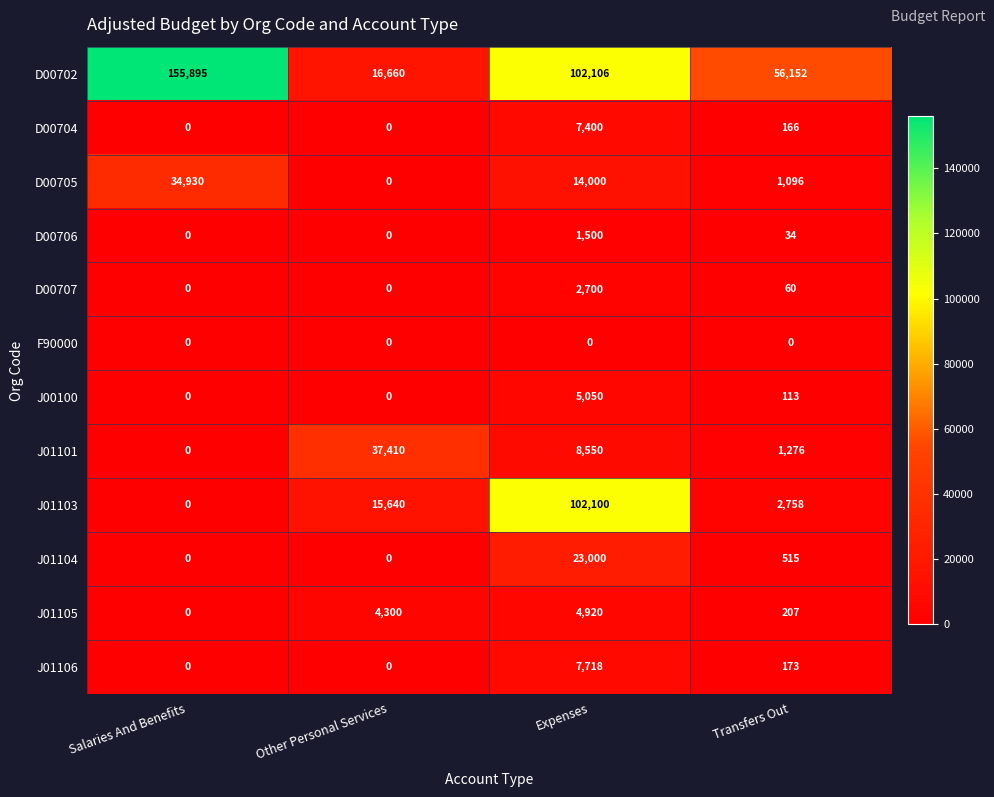

At which category is the sum across all series the highest?

Expenses